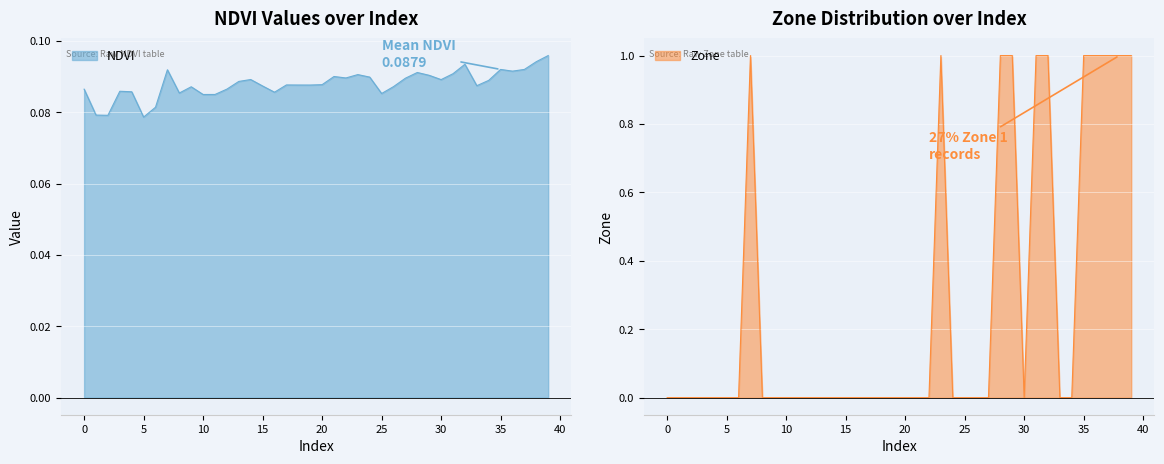

At which category is the sum across all series the highest?

39